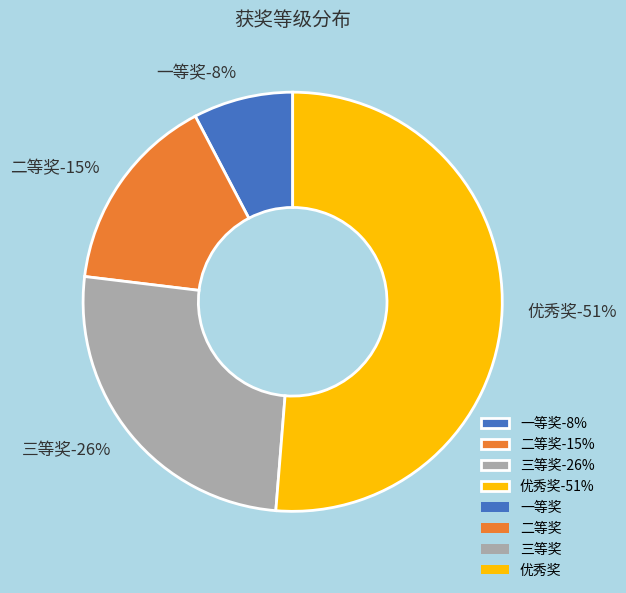

Is it true that 二等奖 is 25% of the pie?

False